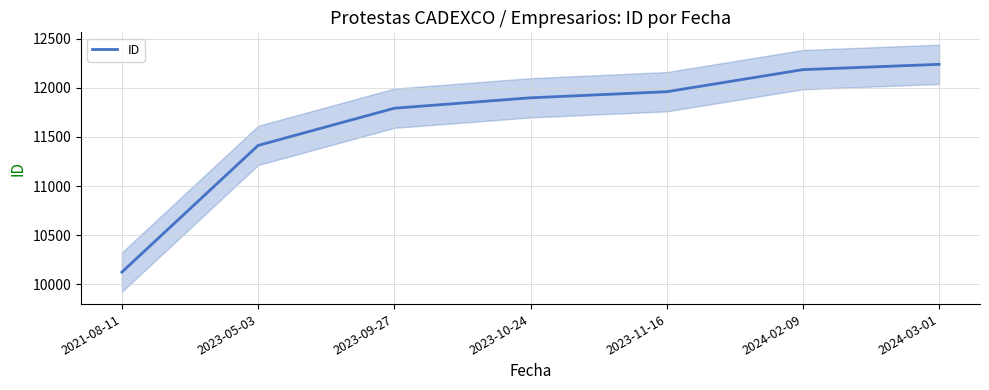

Is it true that the value at 2023-10-24 is 7112?

False